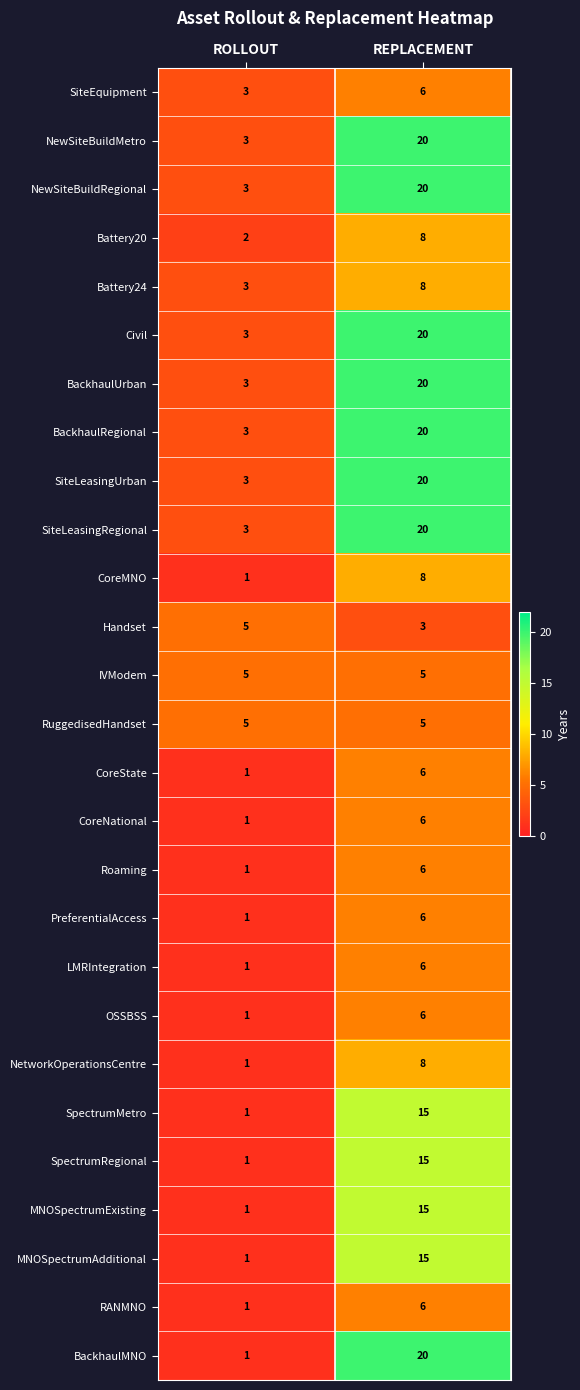

List the labels in order of Roaming value, smallest first.

ROLLOUT, REPLACEMENT